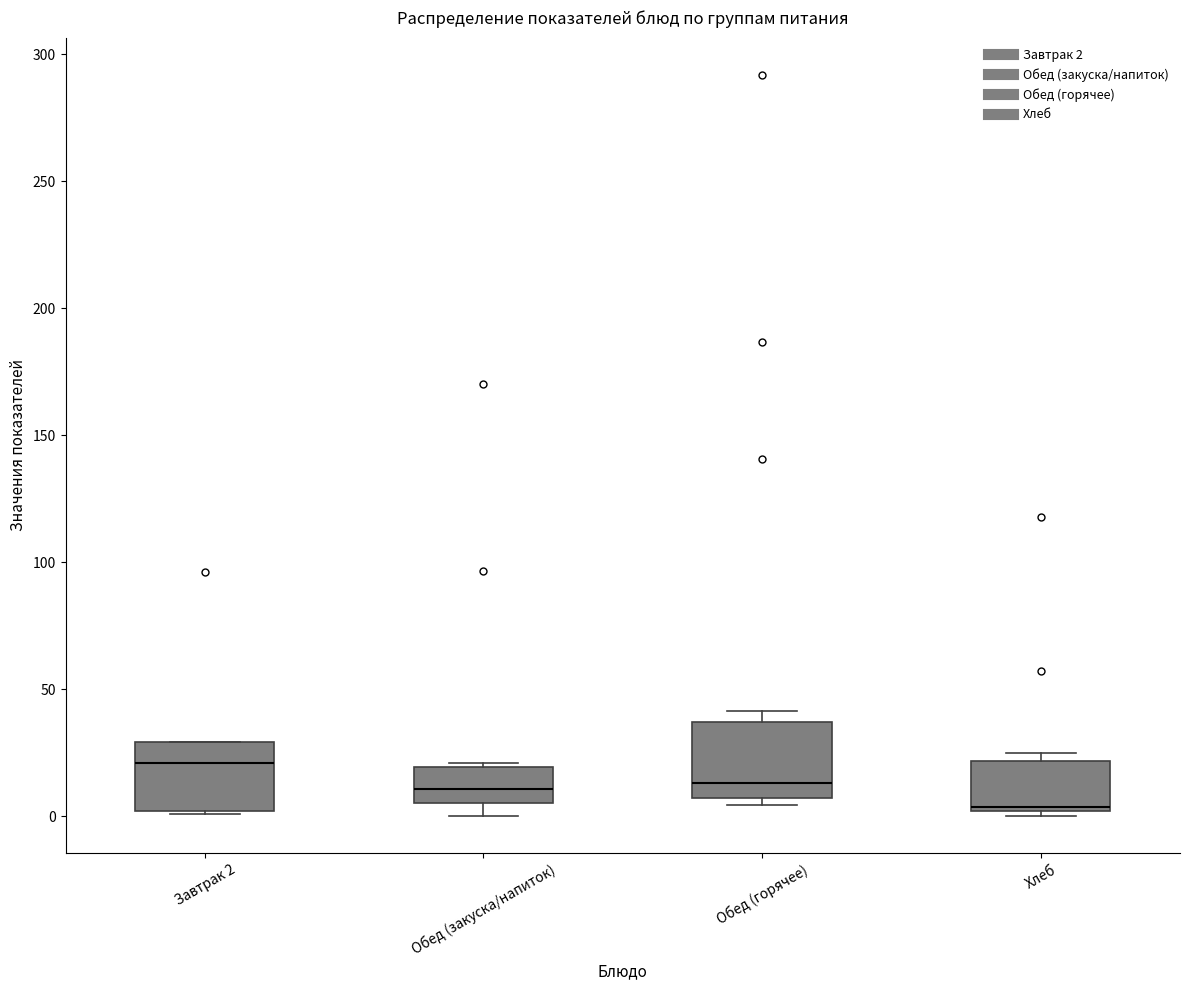

Where is the upper edge of the box for Хлеб on the y-axis? The values are not printed on the chart, so give them approximately, as read against the axis.

20